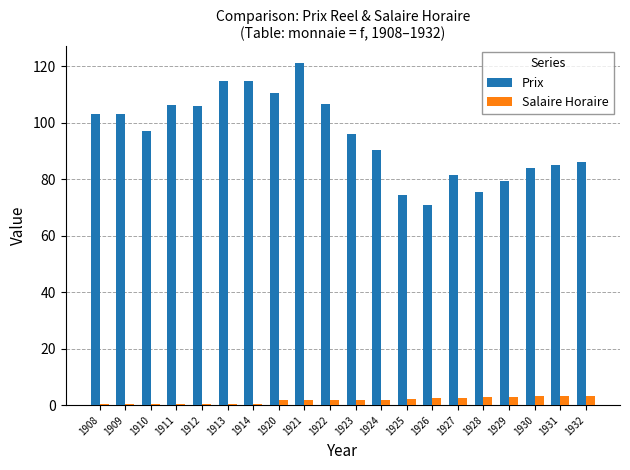

What is the average value of the Salaire Horaire series?

1.7